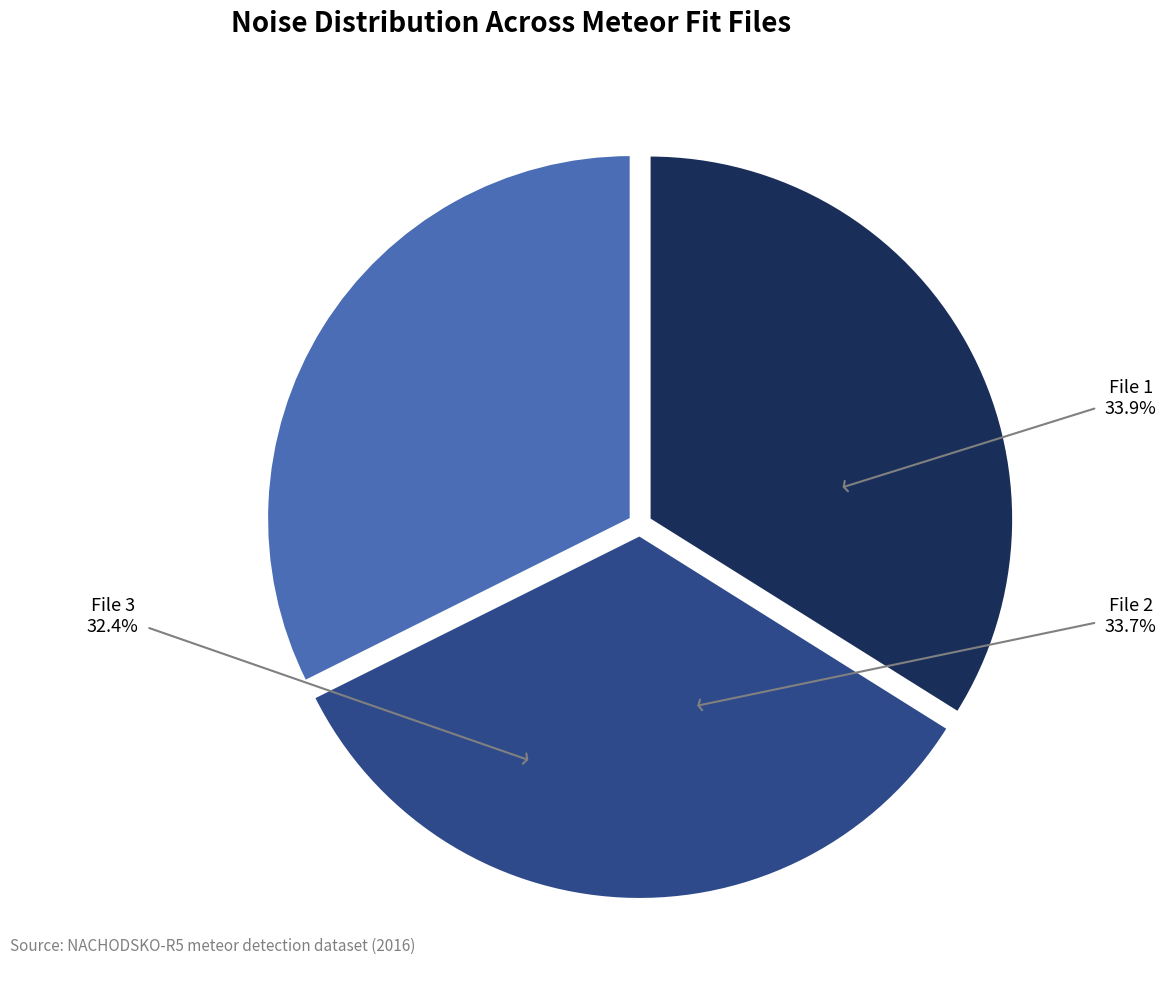

What percentage do 20160308144534296_NACHODSKO-R5_met.fits and 20160308145913154_NACHODSKO-R5_met.fits together represent?

66.3%